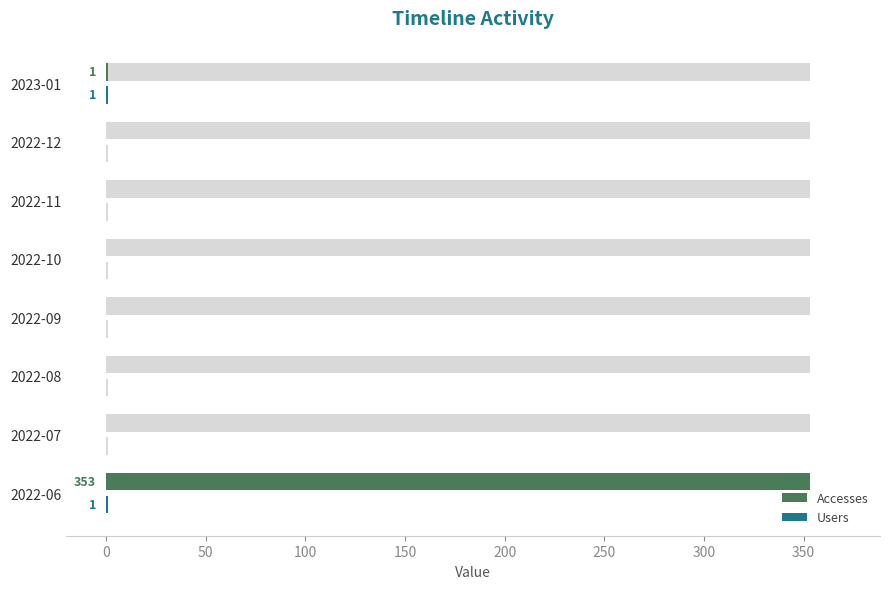

Reading left to right, what are all the values shown in this chart?

Accesses: 353	0	0	0	0	0	0	1
Users: 1	0	0	0	0	0	0	1